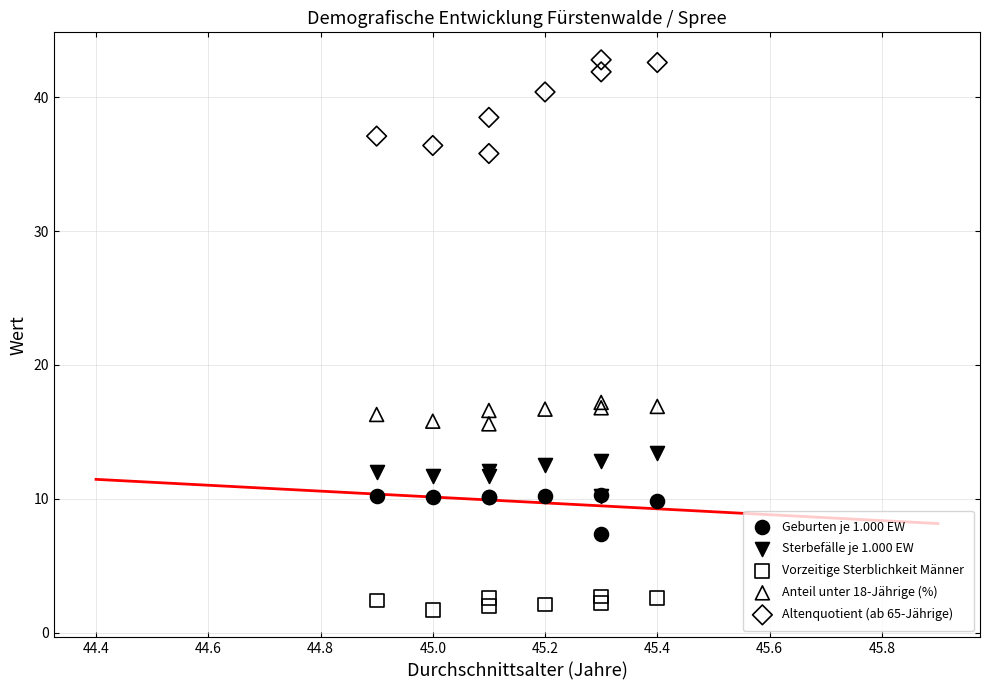

What are all the series names shown in the legend?

Geburten je 1.000 EW, Sterbefälle je 1.000 EW, Vorzeitige Sterblichkeit Männer, Anteil unter 18-Jährige (%), Altenquotient (ab 65-Jährige)